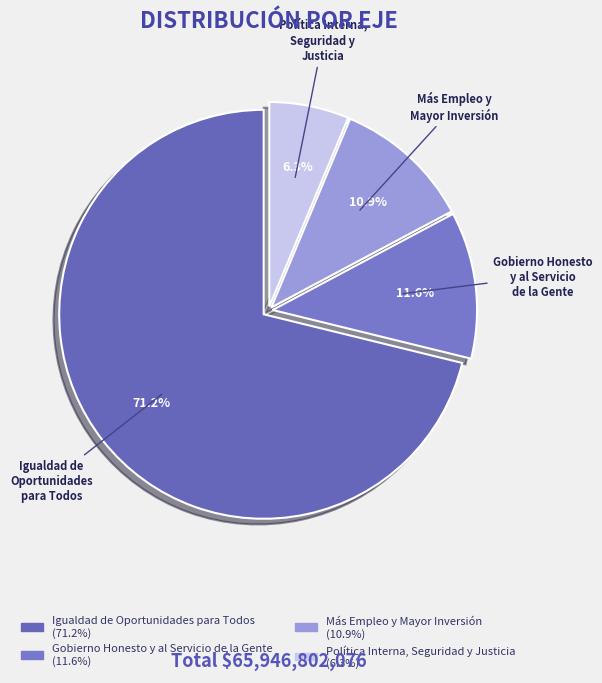

How many slices are in this pie chart?

4